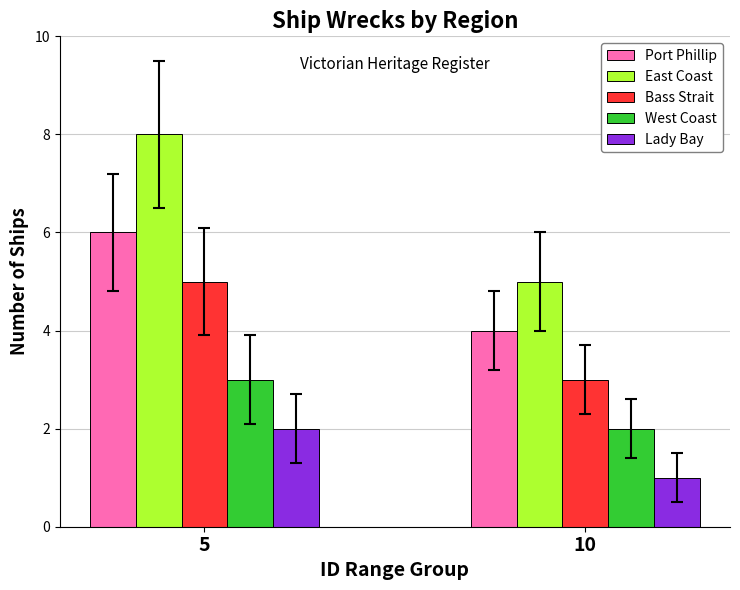

Does the chart contain stacked bars?

No